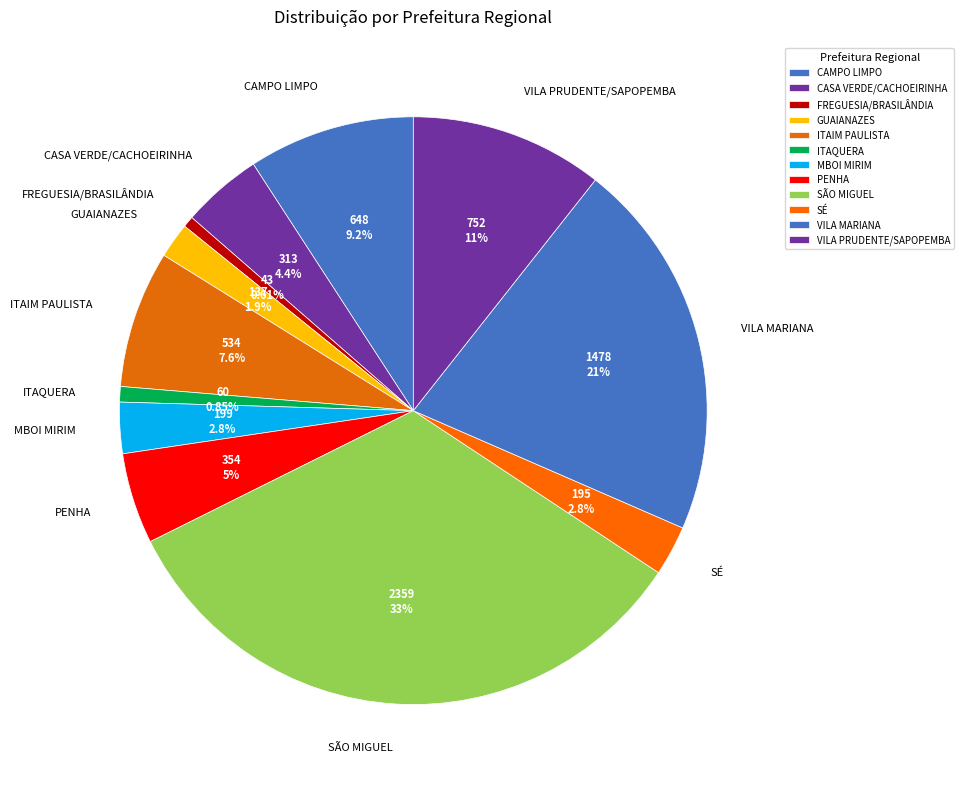

Do VILA PRUDENTE/SAPOPEMBA and GUAIANAZES together represent more than half of the pie?

No